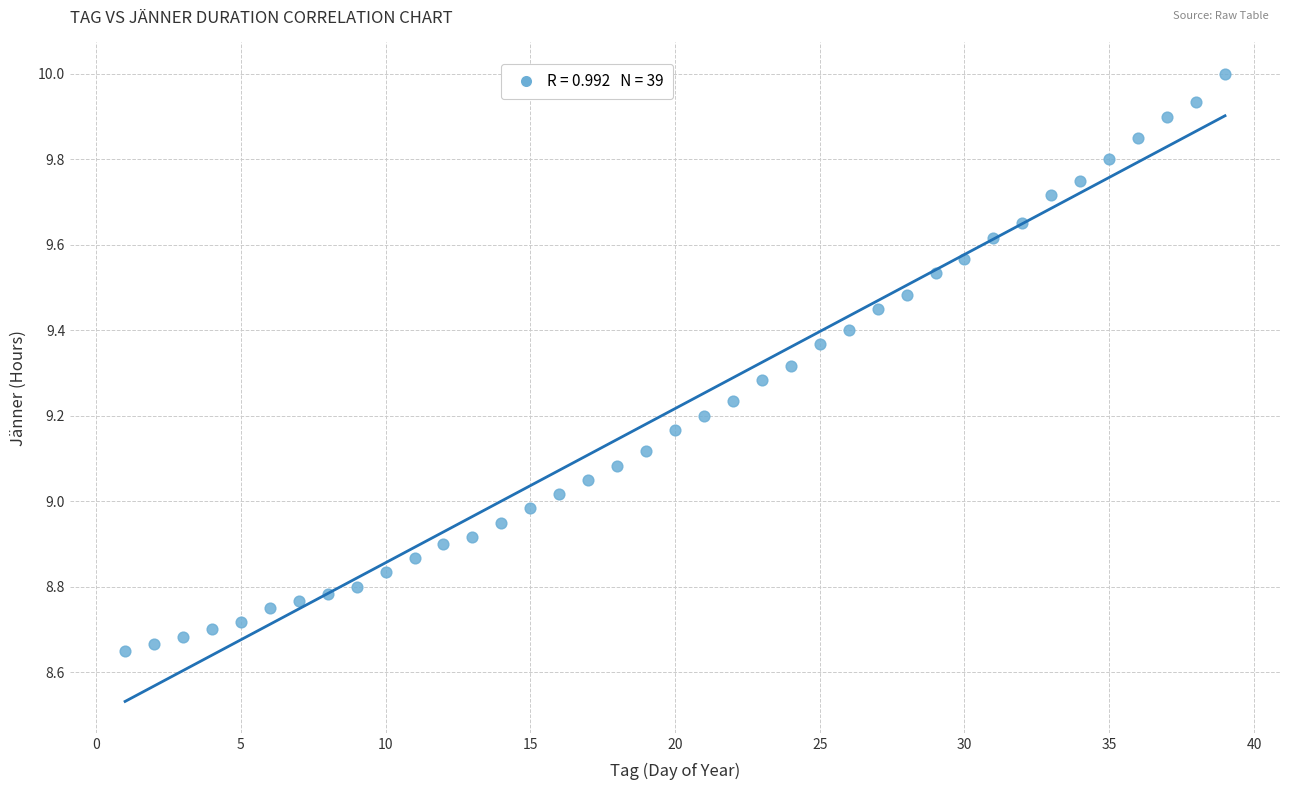

What is the range of X values (max minus min)?

38.0